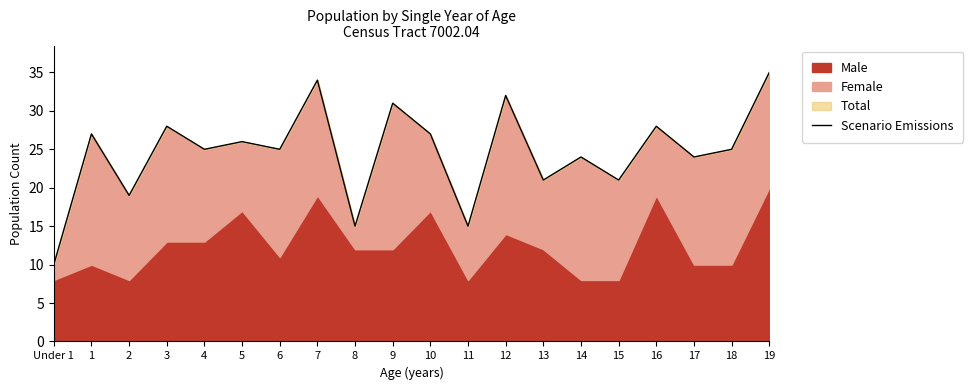

Does the chart display data point markers on the line(s)?

No